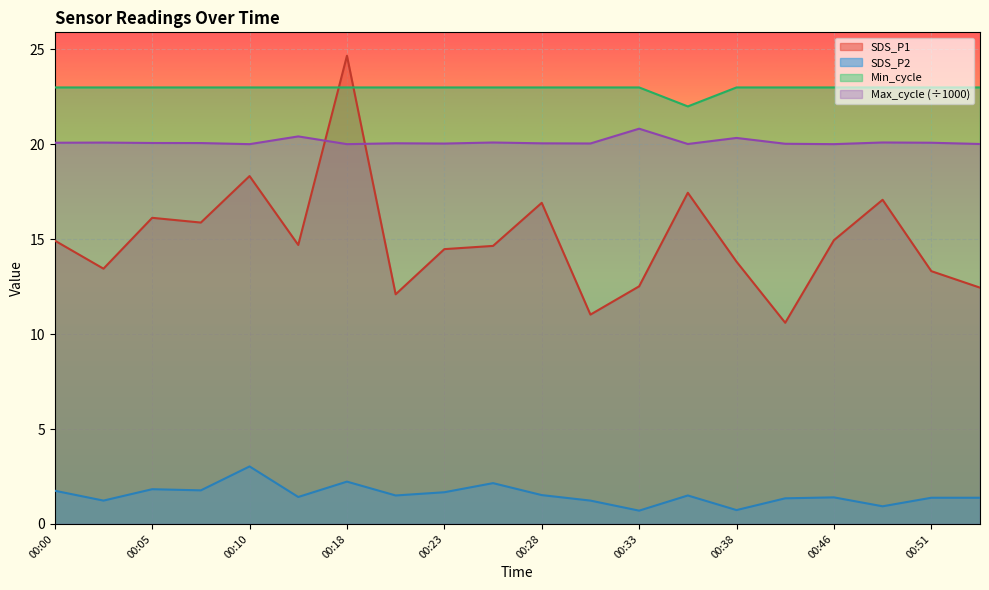

At how many categories does at least one series exceed 20?

20